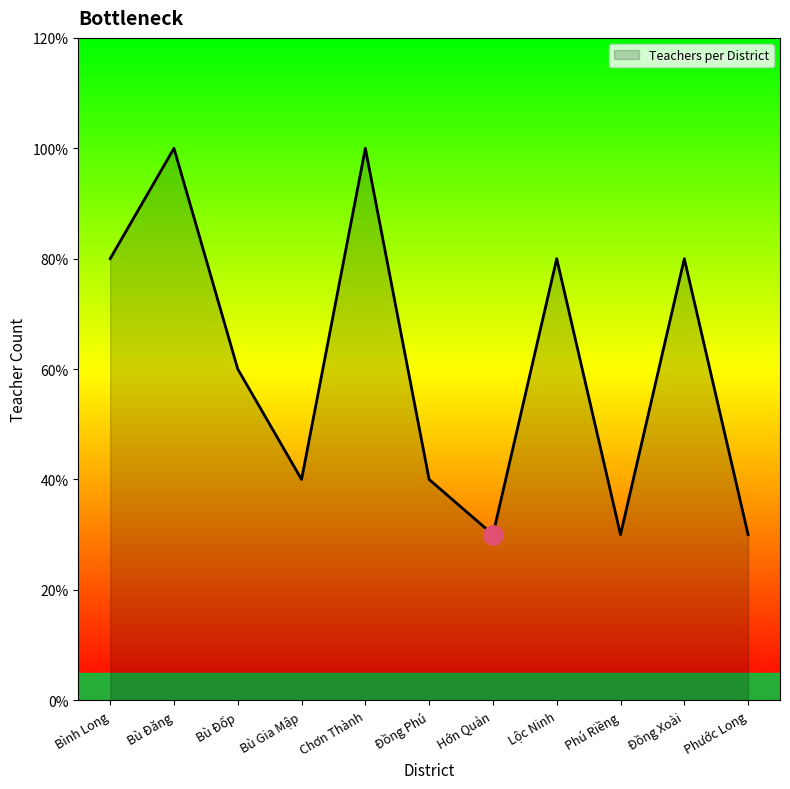

Is this an area chart (filled region under the line)?

Yes